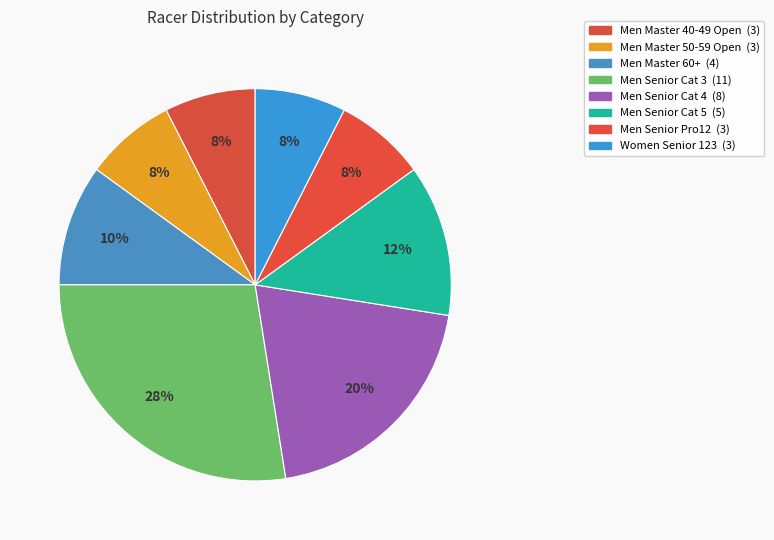

What is the ratio of the value at Men Master 60+ to the value at Men Senior Pro12?

1.3